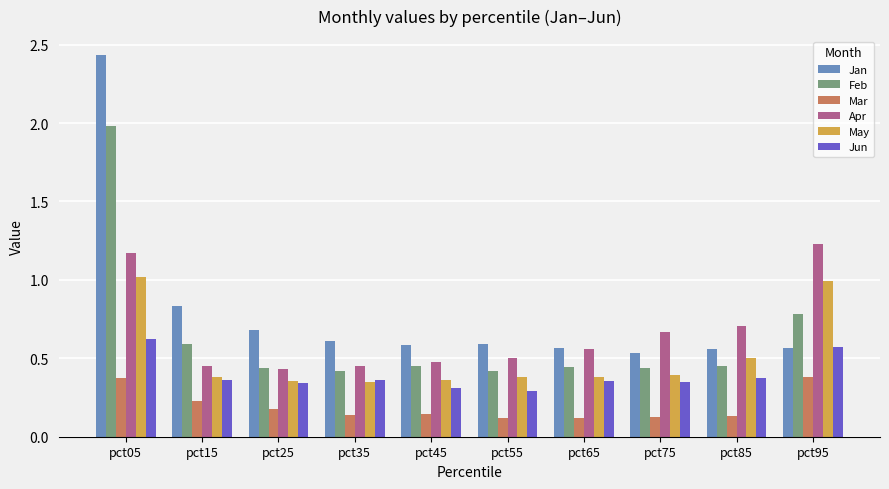

What is the maximum value for May?

1.0